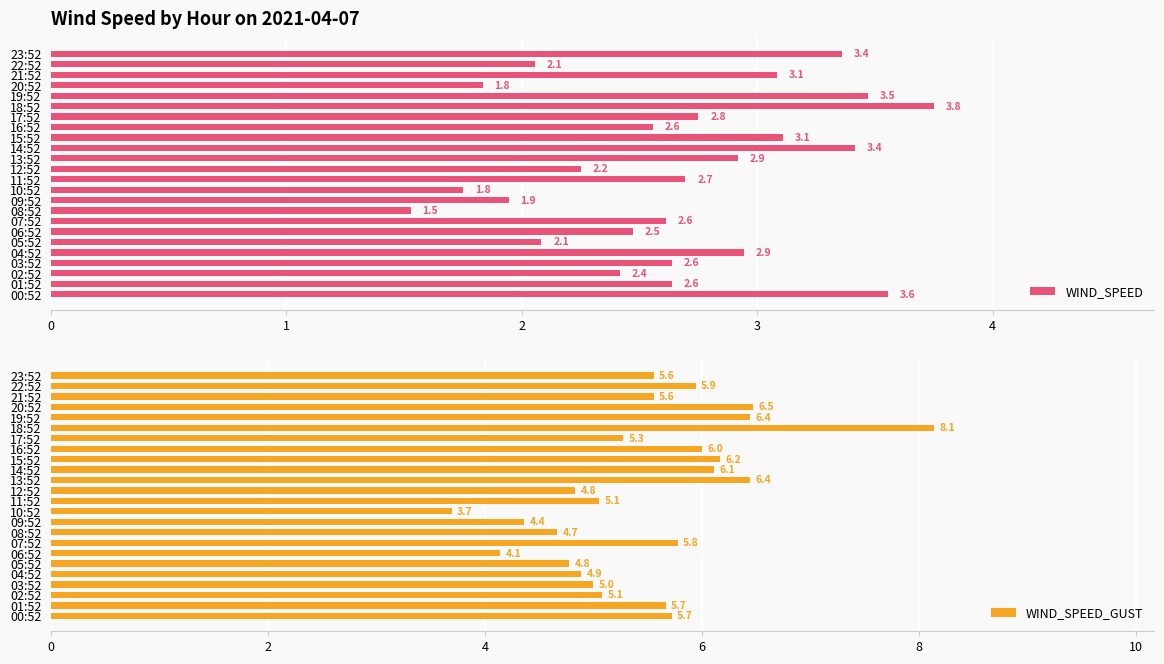

What is the average value of the WIND_SPEED series?

2.7